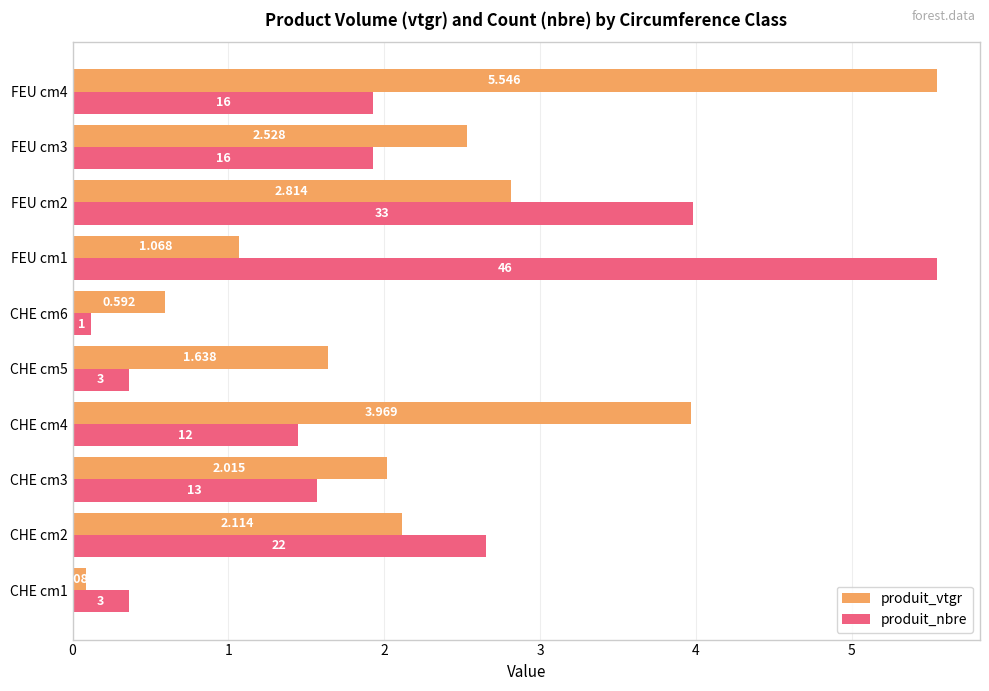

List the labels in order of produit_vtgr value, largest first.

FEU cm4, CHE cm4, FEU cm2, FEU cm3, CHE cm2, CHE cm3, CHE cm5, FEU cm1, CHE cm6, CHE cm1